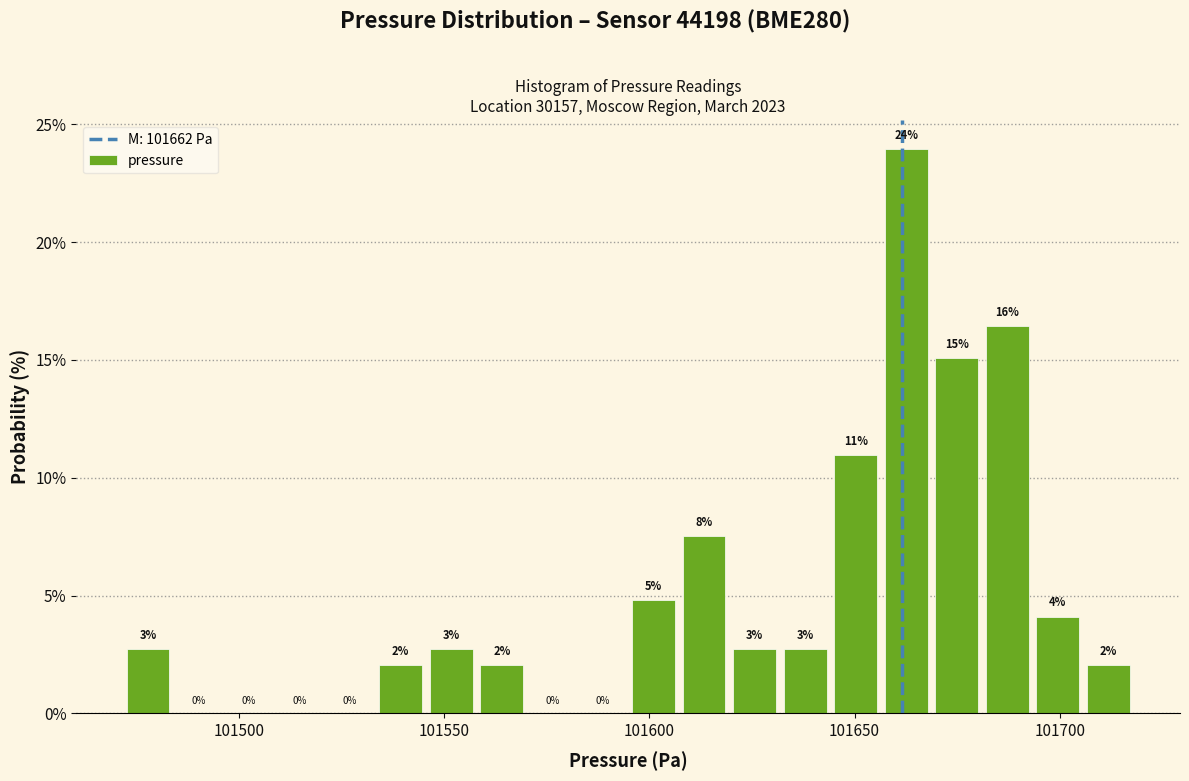

Around what value on the x-axis is the tallest bar? Give the approximate position of its centre, as read against the axis.

101665